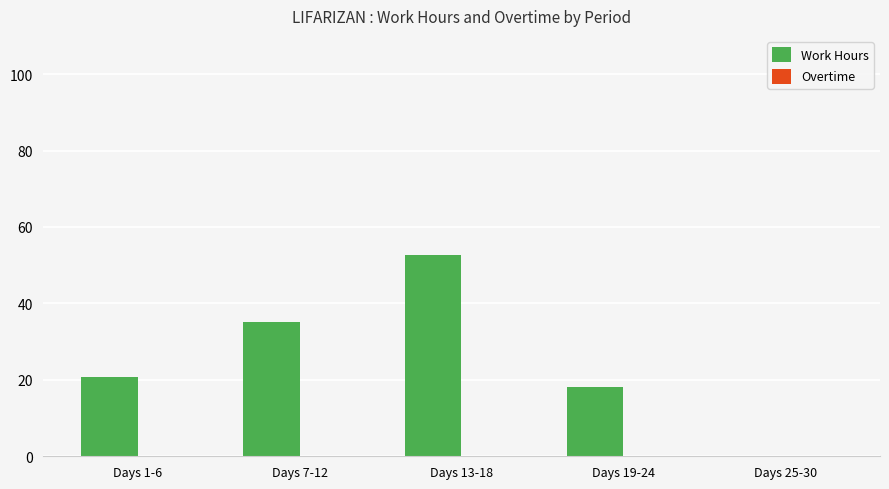

Is it true that the value at Days 7-12 is 21.8?

False